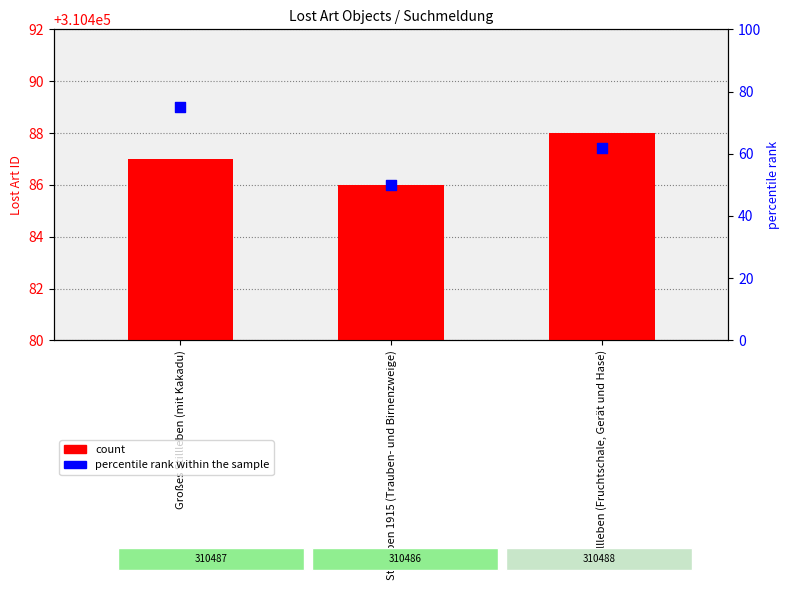

At which category is the sum across all series the highest?

Großes Stillleben (mit Kakadu)